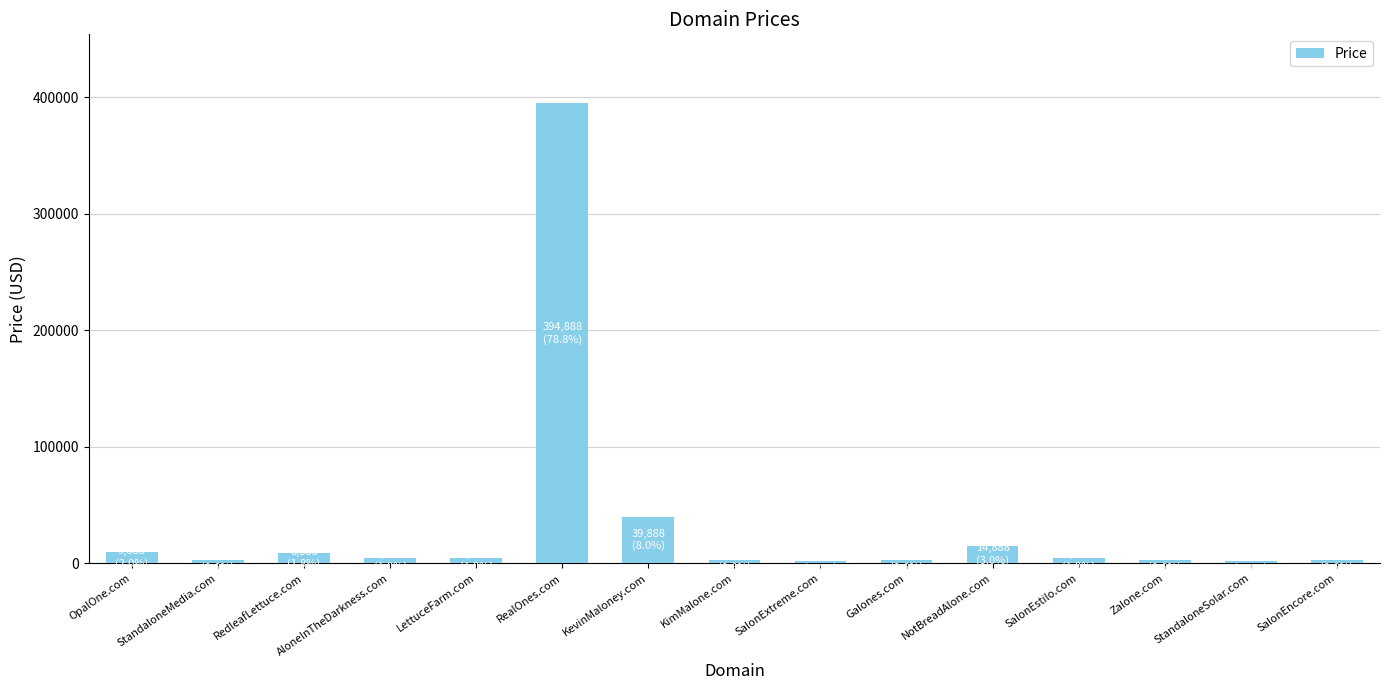

What is the change in value from StandaloneSolar.com to SalonEncore.com?

+1000